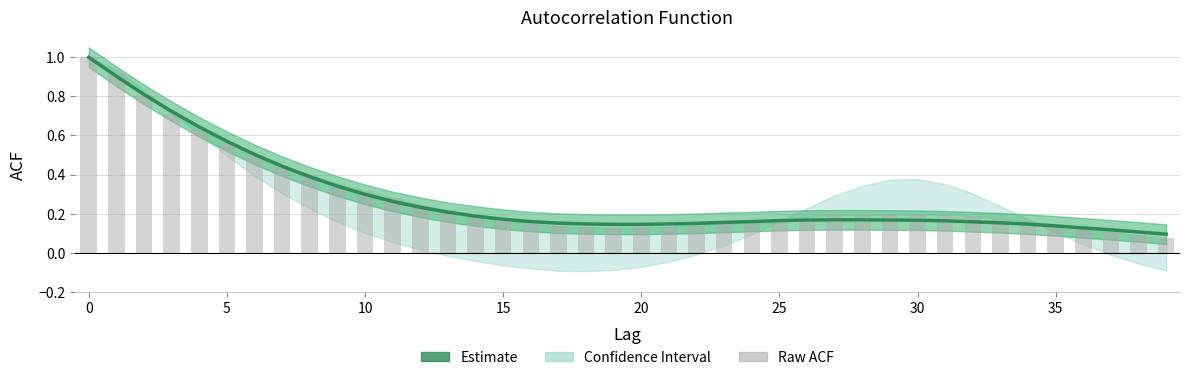

Are the bars horizontal?

No